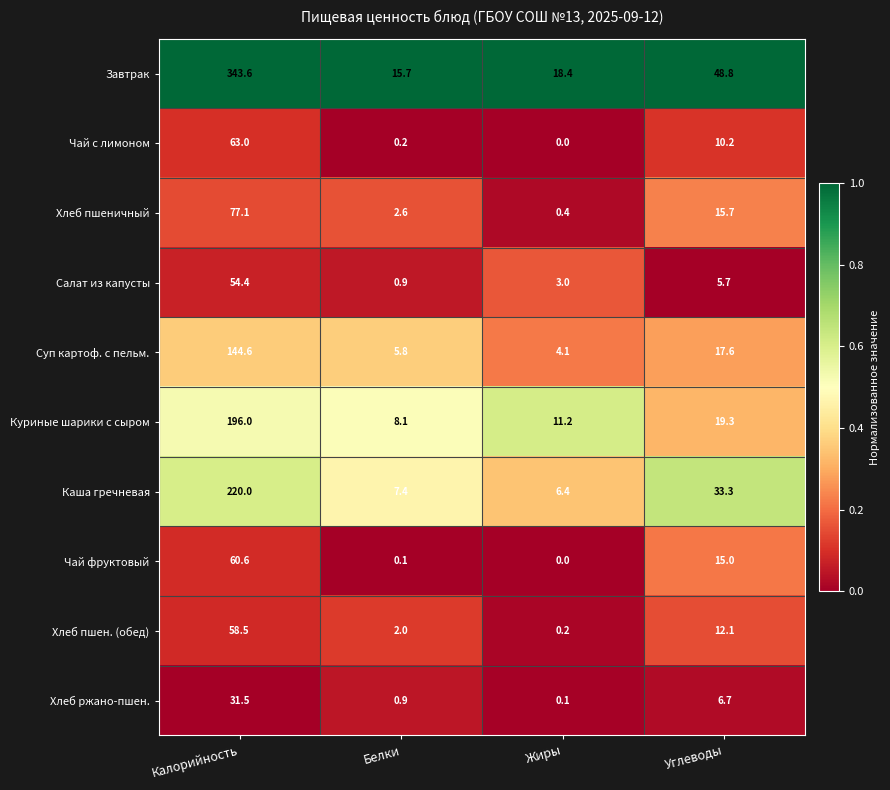

List the series in order of their peak value, highest first.

Завтрак, Каша гречневая, Куриные шарики с сыром, Суп картоф. с пельм., Хлеб пшеничный, Чай с лимоном, Чай фруктовый, Хлеб пшен. (обед), Салат из капусты, Хлеб ржано-пшен.